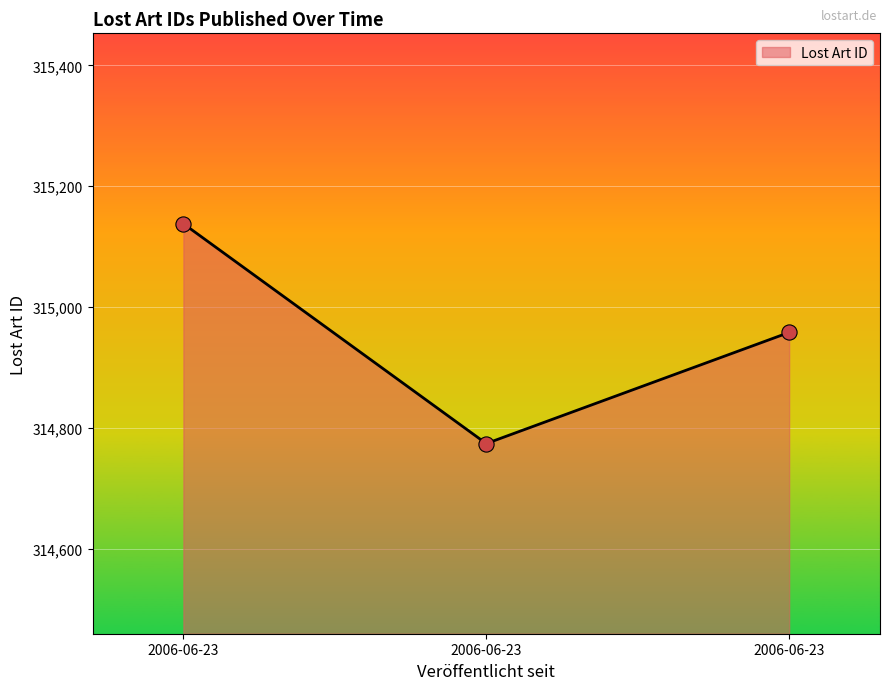

What is the ratio of the value at 2006-06-23 to the value at 2006-06-23?

1.0